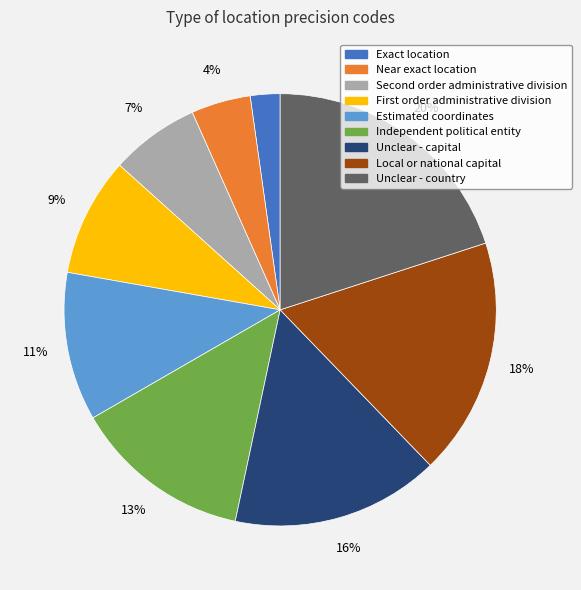

True or false: Unclear - country accounts for 20% of the total.

True